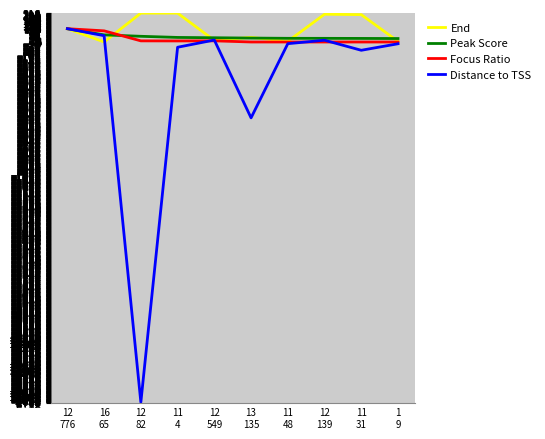

What is the minimum value shown in the chart?

-2710.1